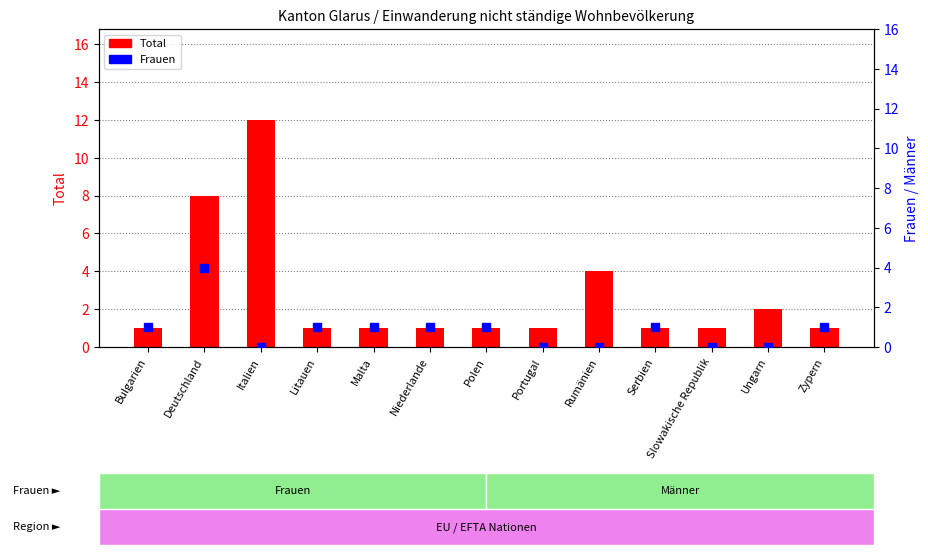

What is the difference between the highest and lowest values at Rumänien?

4